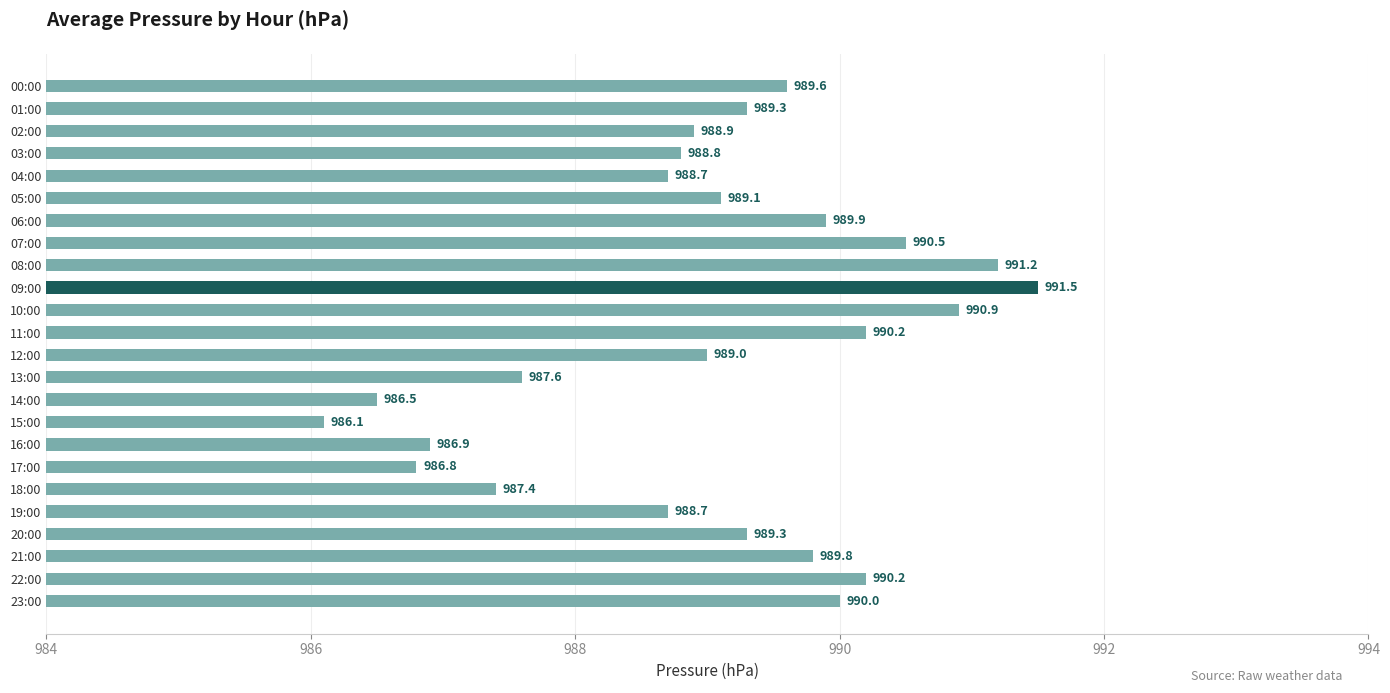

Count the number of data series in this chart.

1